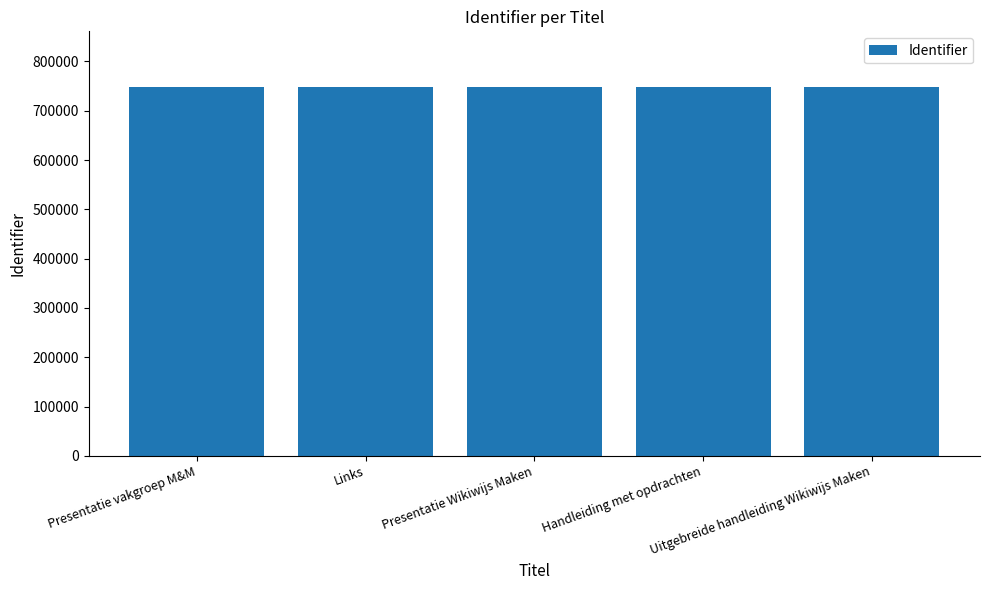

What is the value of the 2nd bar from the left?

748837